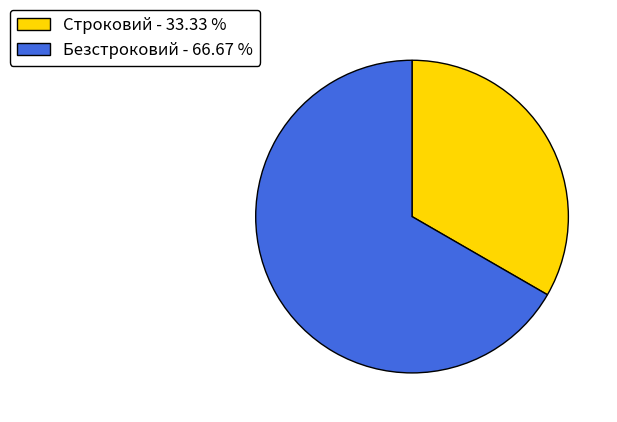

Does any single category account for the majority?

Yes